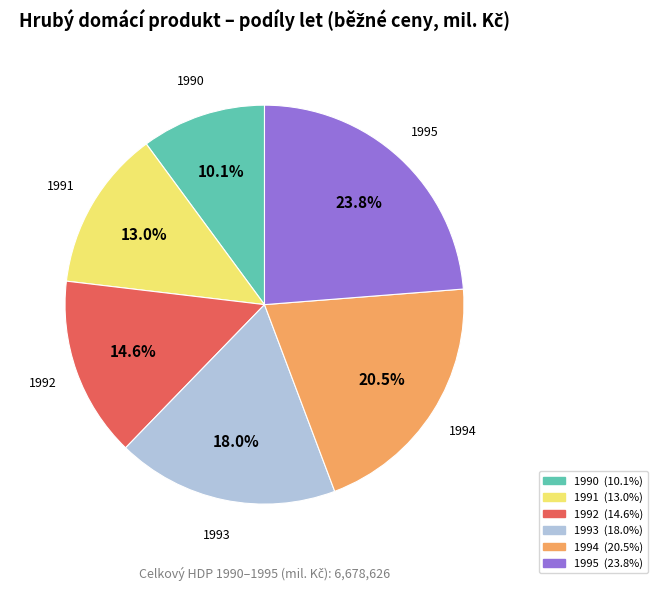

Does any single category account for the majority?

No